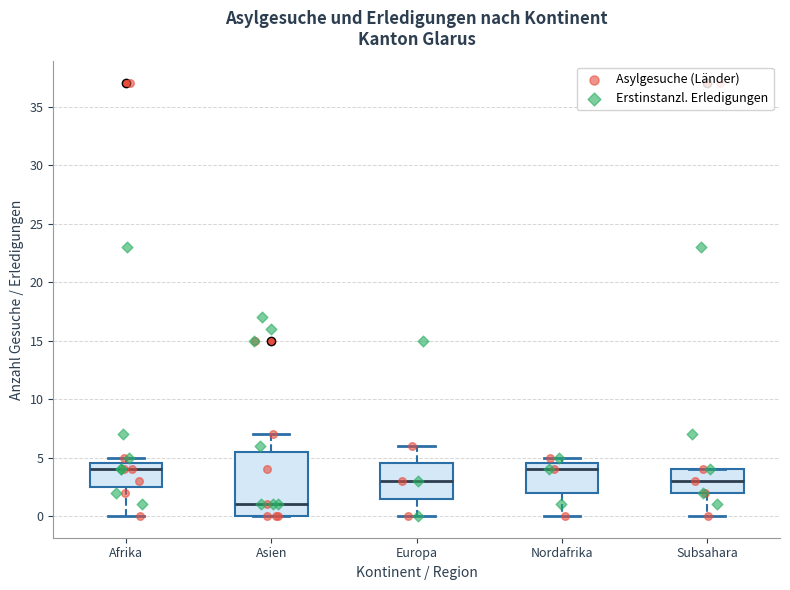

Where does the lower whisker of the box for Europa end on the y-axis? The values are not printed on the chart, so give them approximately, as read against the axis.

0.0